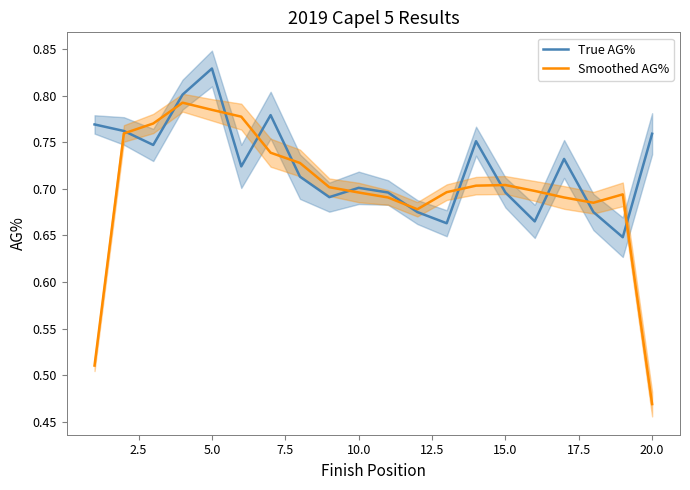

What is the smallest value displayed?

0.5